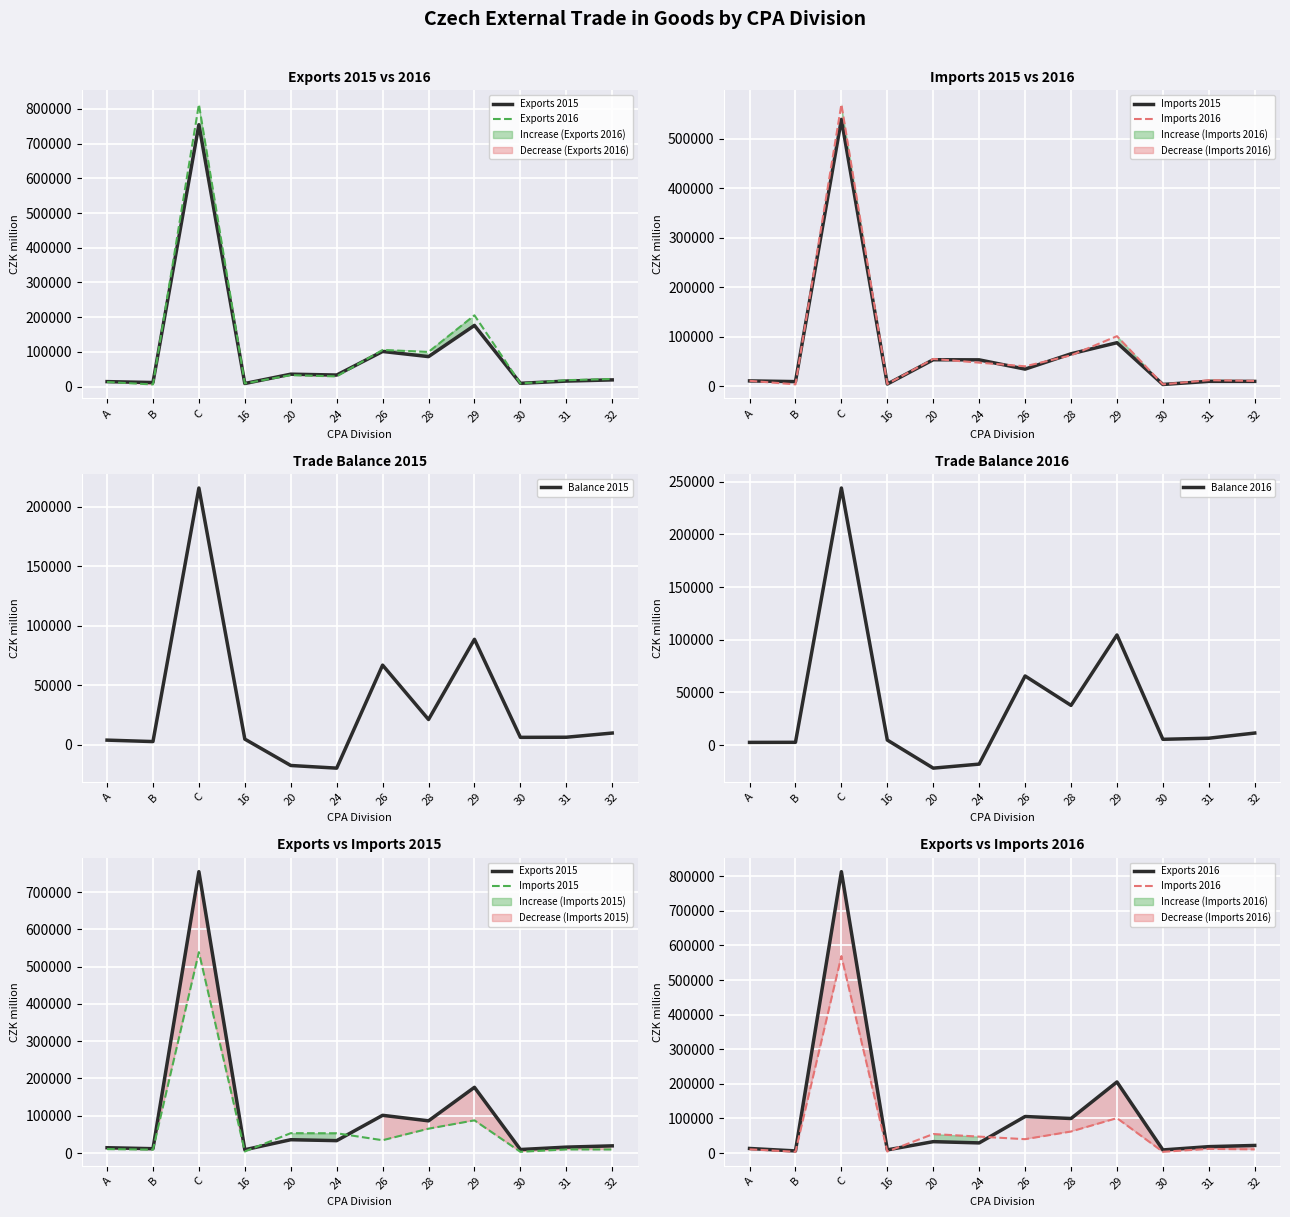

Between 16 and 24, which series saw the biggest shift?

Imports 2015